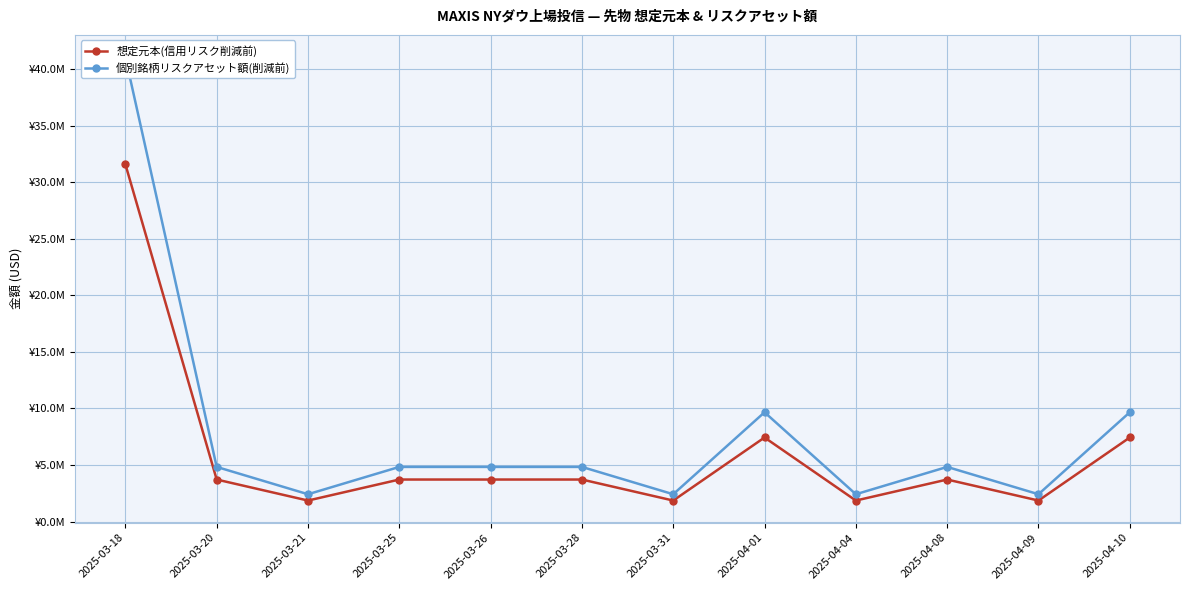

True or false: 個別銘柄リスクアセット額(削減前) has more than 1 interior local peaks.

True